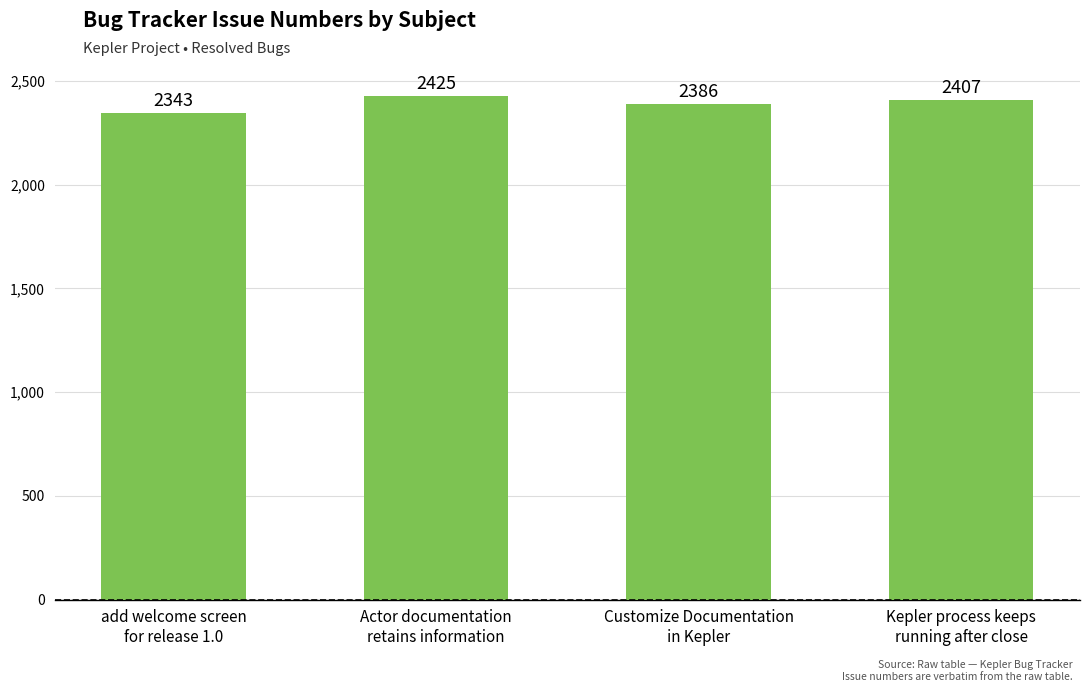

List the labels in order of value, smallest first.

add welcome screen
for release 1.0, Customize Documentation
in Kepler, Kepler process keeps
running after close, Actor documentation
retains information